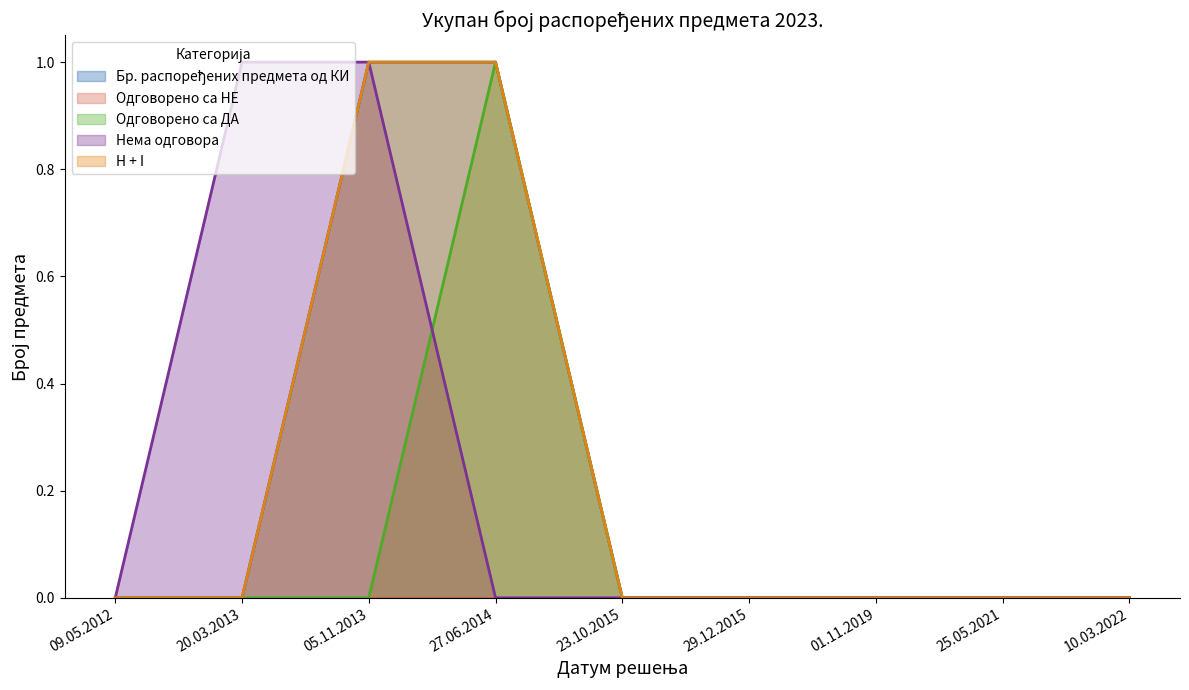

True or false: Бр. распоређених предмета од КИ has more than 0 points higher than both neighbors.

False